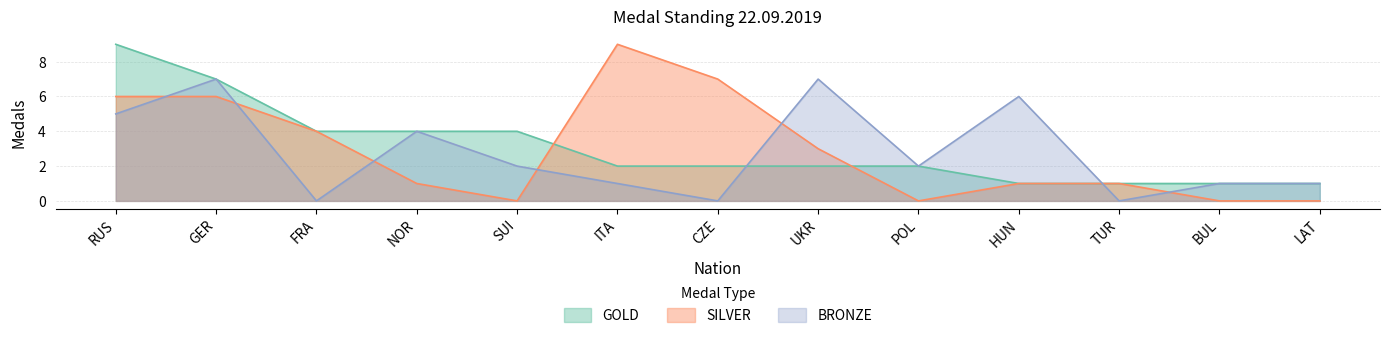

Which has a higher value, HUN or UKR?

UKR